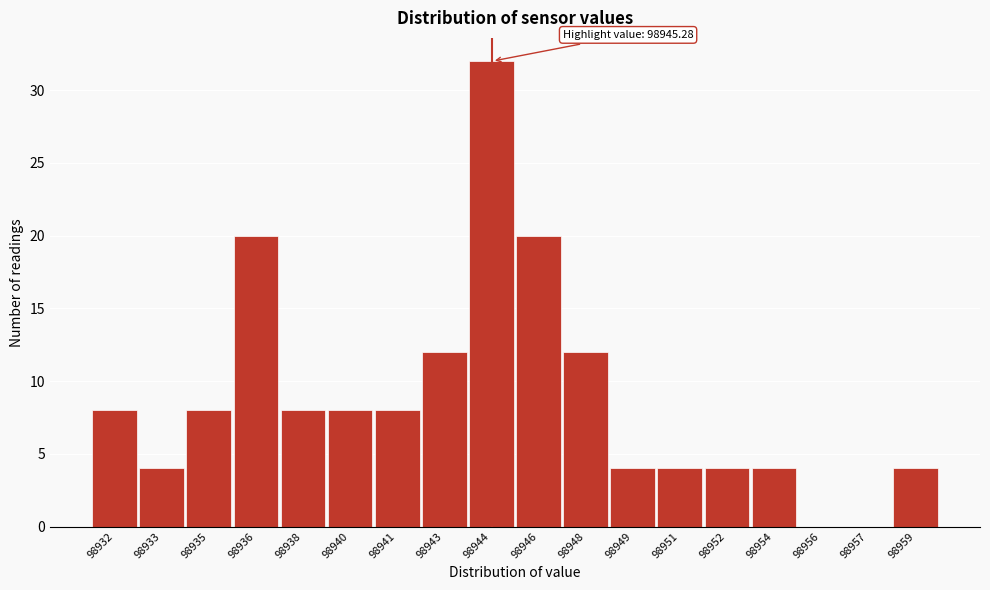

Reading left to right, extract all data points from this chart.

98932=8	98933=4	98935=8	98936=20	98938=8	98940=8	98941=8	98943=12	98944=32	98946=20	98948=12	98949=4	98951=4	98952=4	98954=4	98956=0	98957=0	98959=4